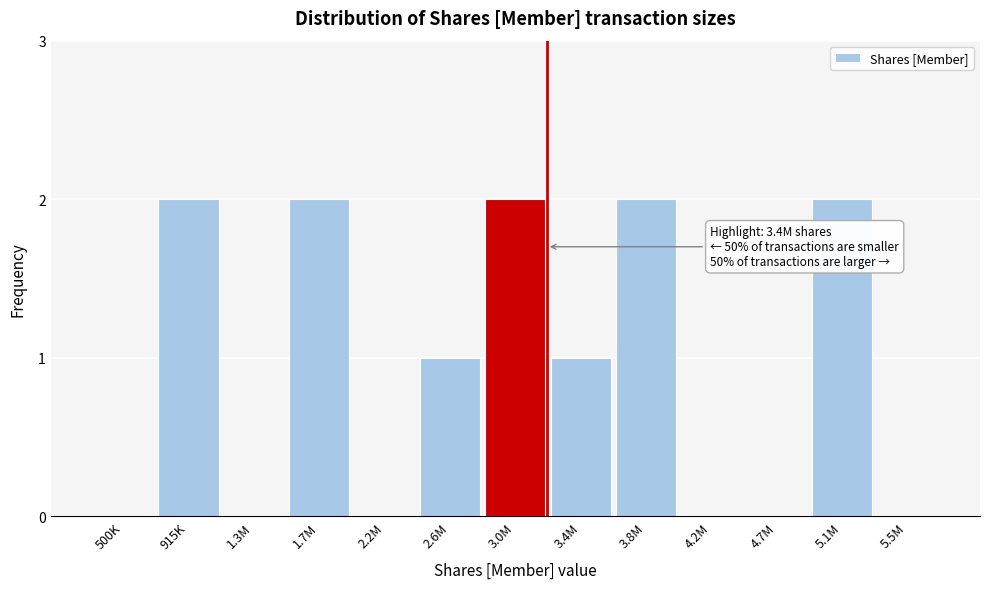

Reading right to left, what are all the values shown in this chart?

5.5M=0	5.1M=2	4.7M=0	4.2M=0	3.8M=2	3.4M=1	3.0M=2	2.6M=1	2.2M=0	1.7M=2	1.3M=0	915K=2	500K=0